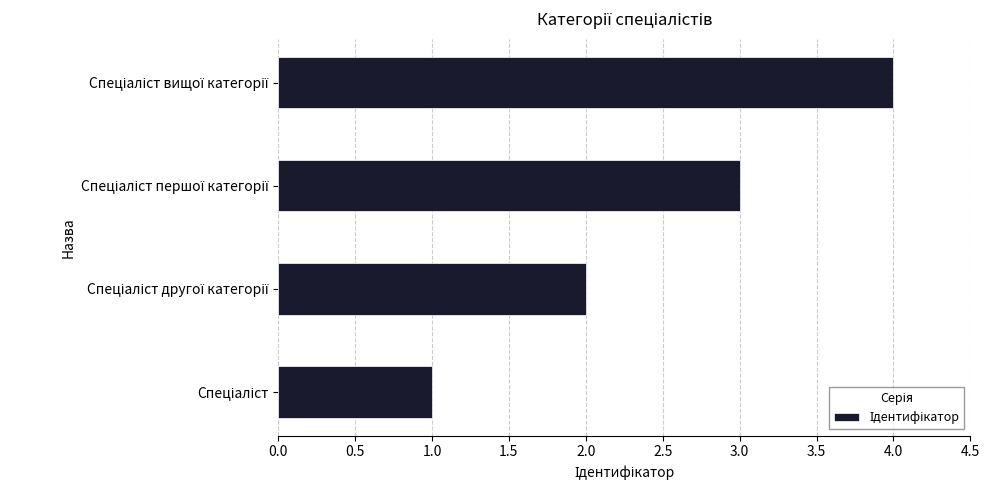

What is the minimum value shown in the chart?

1